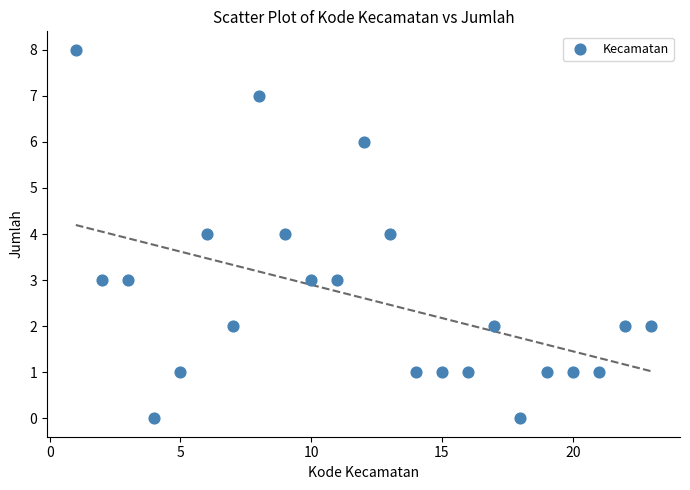

What is the range of X values (max minus min)?

22